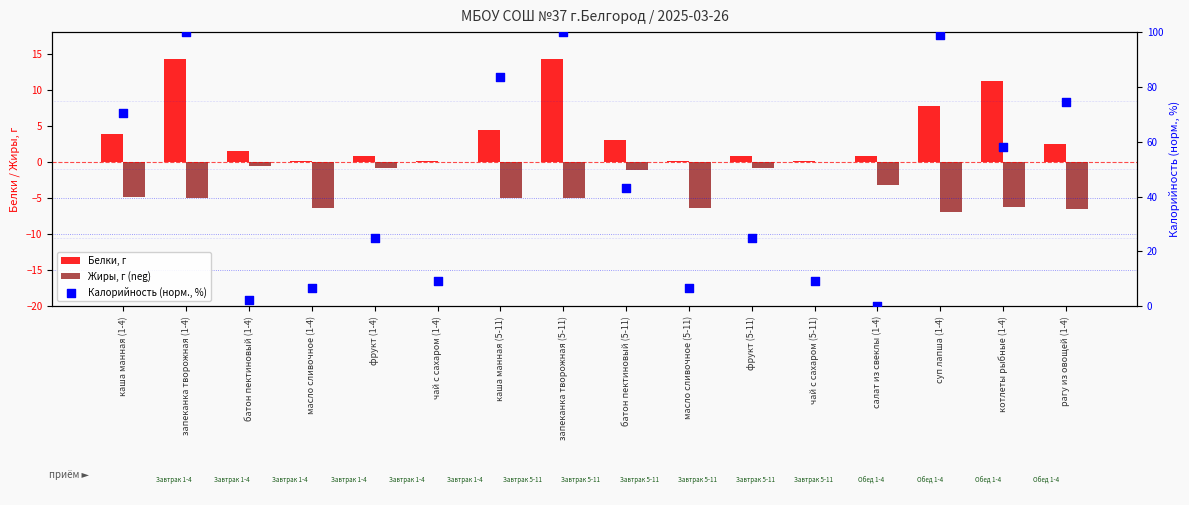

What is the total value across all series at фрукт (1-4)?

25.0